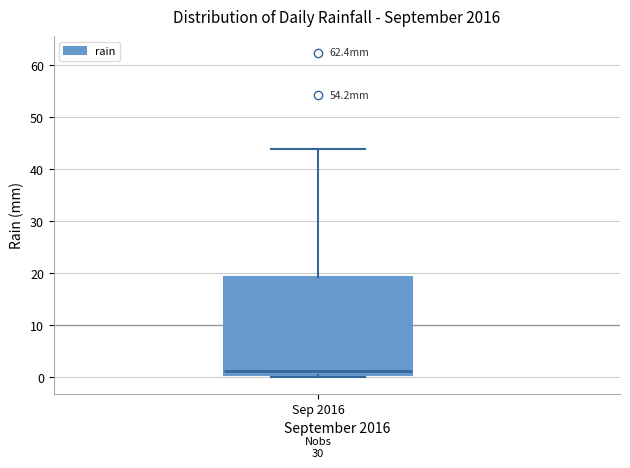

Read this box plot against the y-axis: the position of the median line, the range covered by the box, and the ends of both whiskers. The values are not printed on the chart, so give them approximately, as read against the axis.

median 1, box 0 to 19, whiskers 0 (just below the box's lower edge) to 44